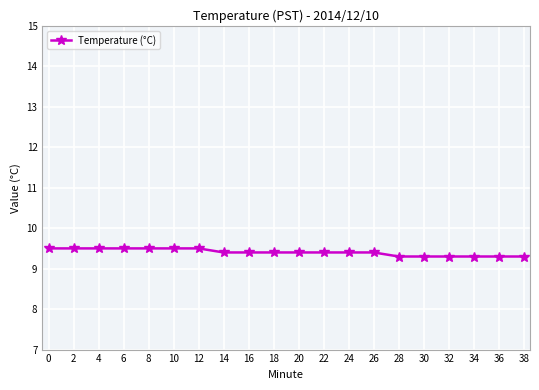

Which has a higher value, 18 or 10?

10